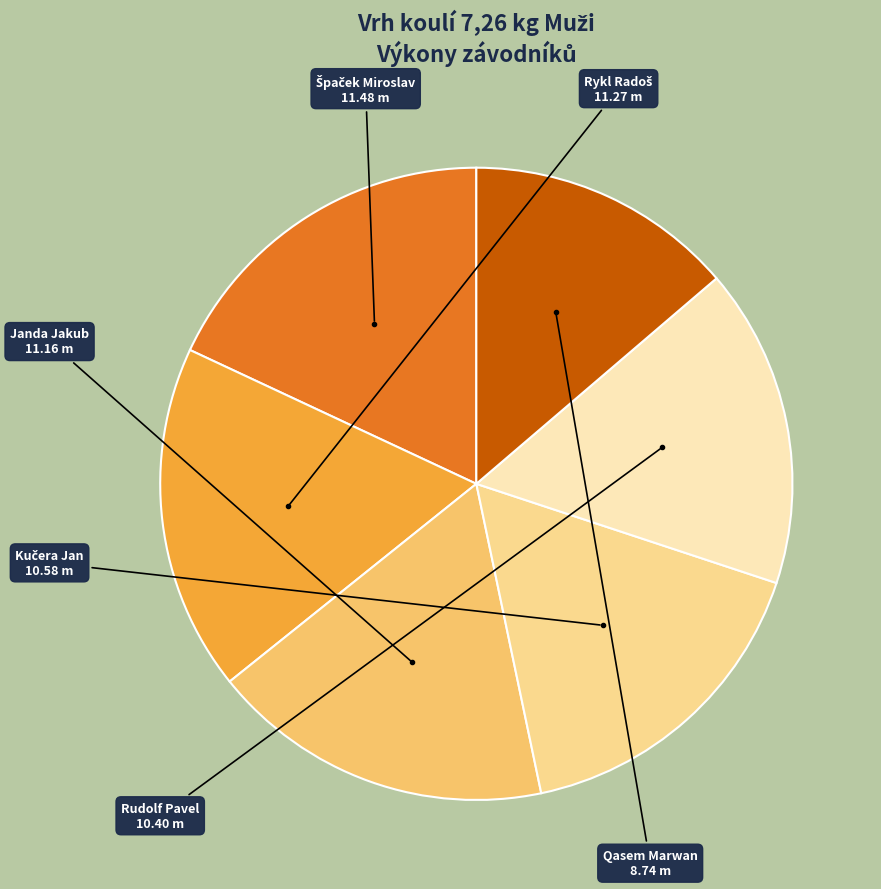

Does any single category account for the majority?

No